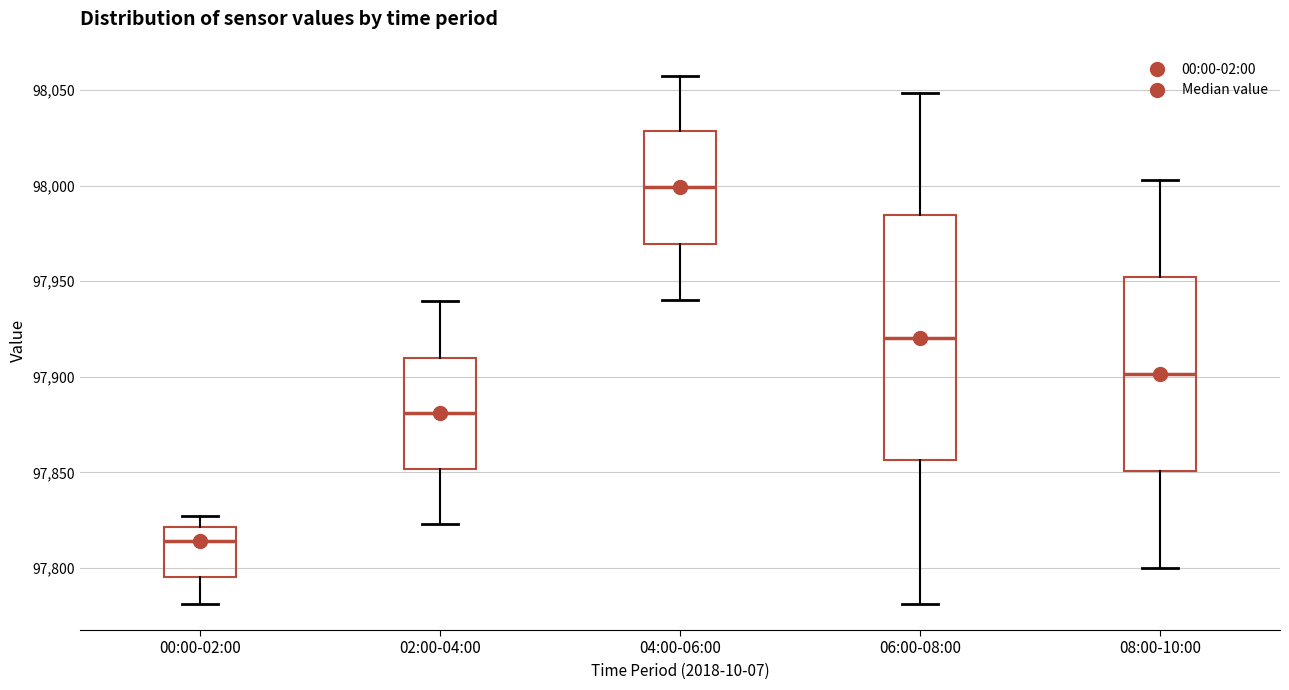

Reading left to right, read every box against the y-axis: the position of its median line, the range the box covers, and the ends of its whiskers. The values are not printed on the chart, so give them approximately, as read against the axis.

00:00-02:00: median 97815, box 97795 to 97820, whiskers 97780 to 97825
02:00-04:00: median 97880, box 97850 to 97910, whiskers 97825 to 97940
04:00-06:00: median 98000, box 97970 to 98030, whiskers 97940 to 98055
06:00-08:00: median 97920, box 97855 to 97985, whiskers 97780 to 98050
08:00-10:00: median 97900, box 97850 to 97950, whiskers 97800 to 98005